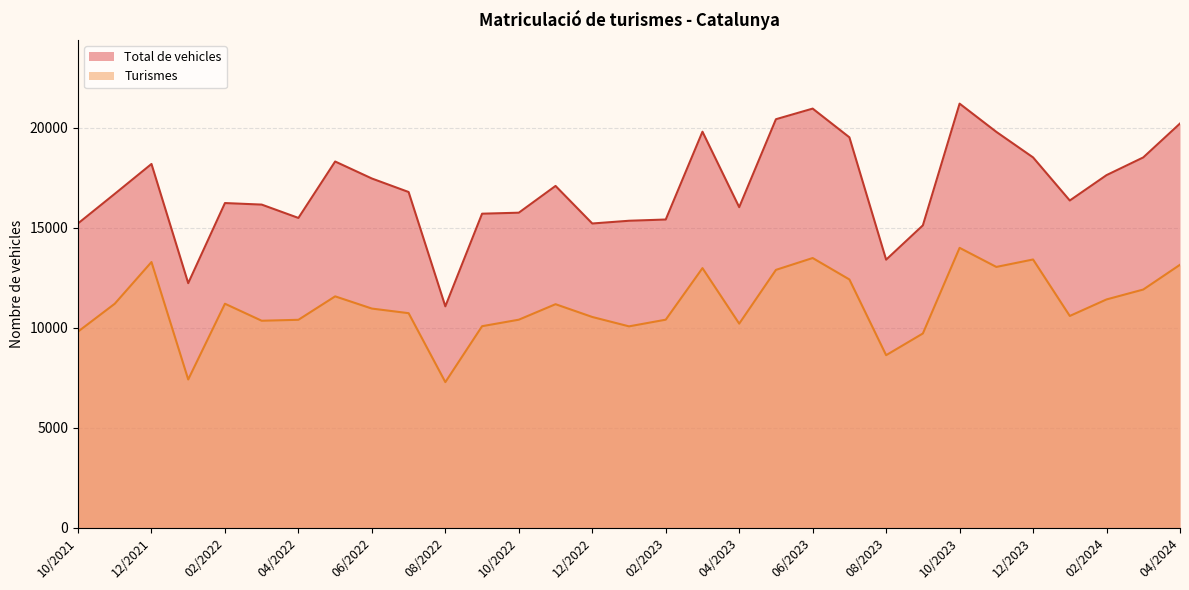

True or false: Turismes has more than 1 points higher than both neighbors.

True